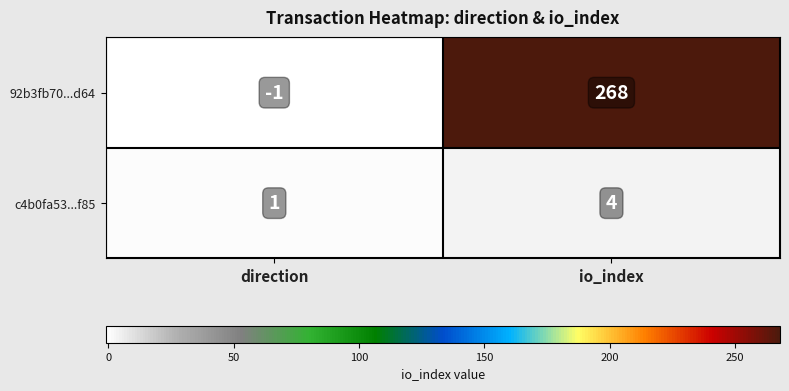

At direction, list the series in order from smallest to largest.

92b3fb70...d64, c4b0fa53...f85